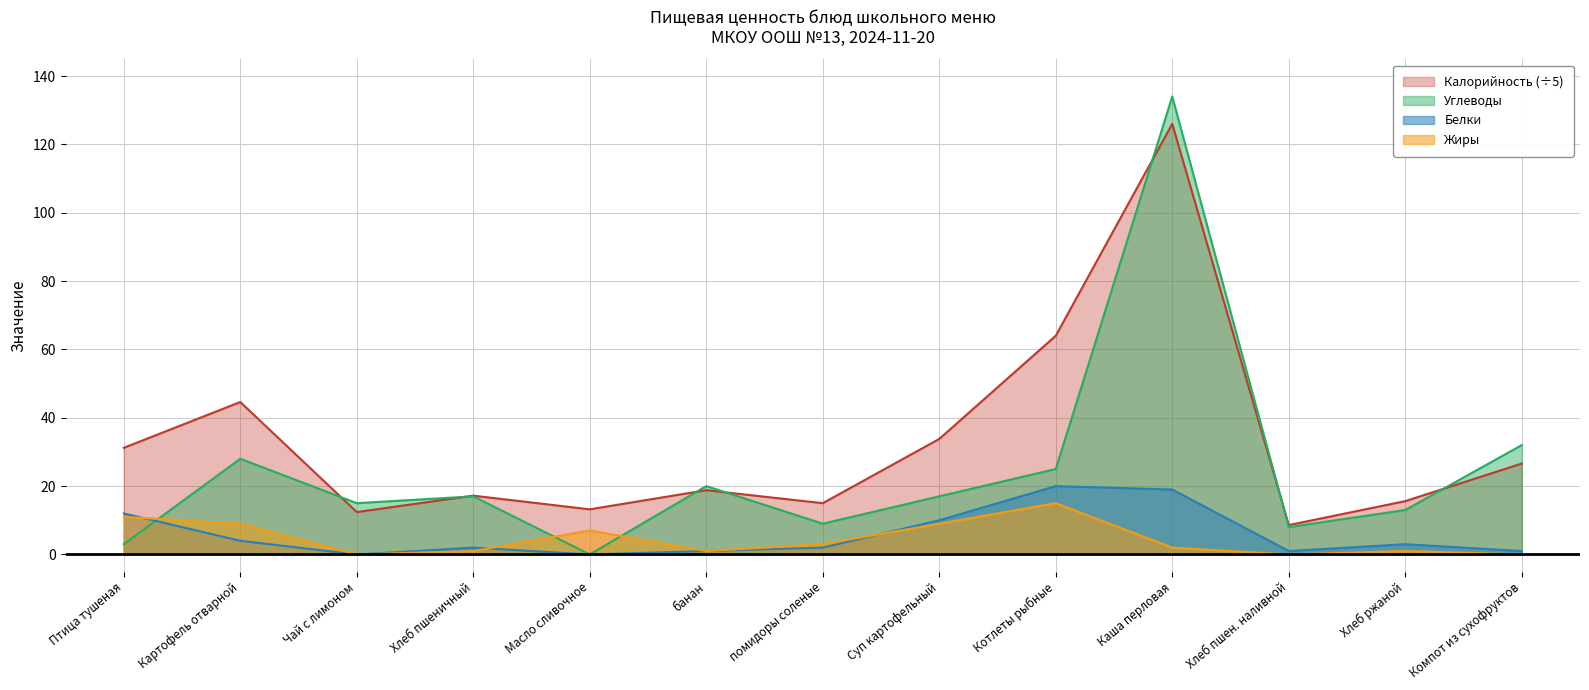

At Компот из сухофруктов, list the series in order from largest to smallest.

Углеводы, Калорийность, Белки, Жиры